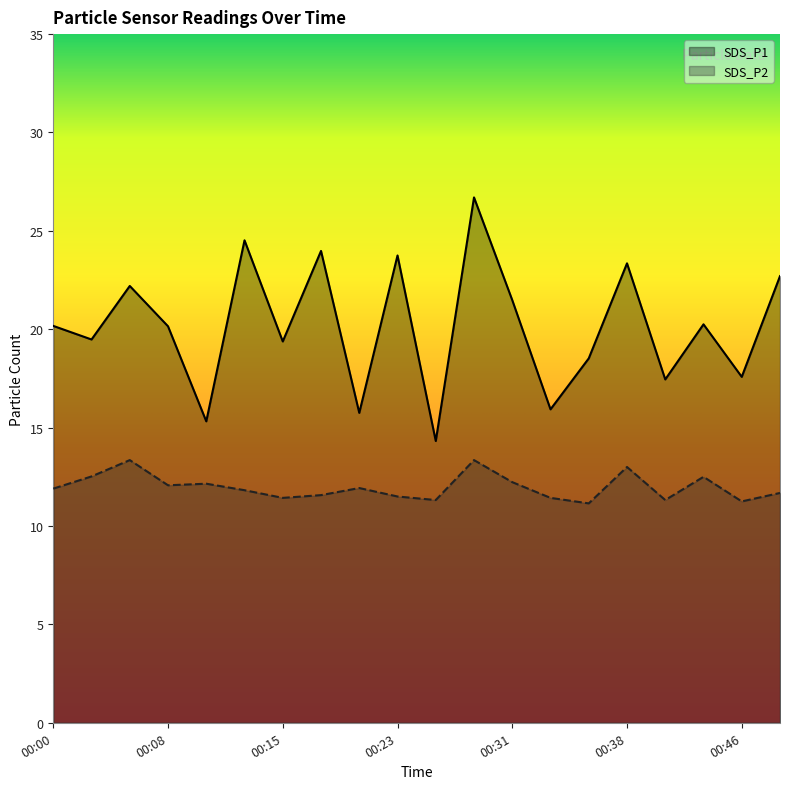

True or false: SDS_P2 and SDS_P1 cross at least once.

False